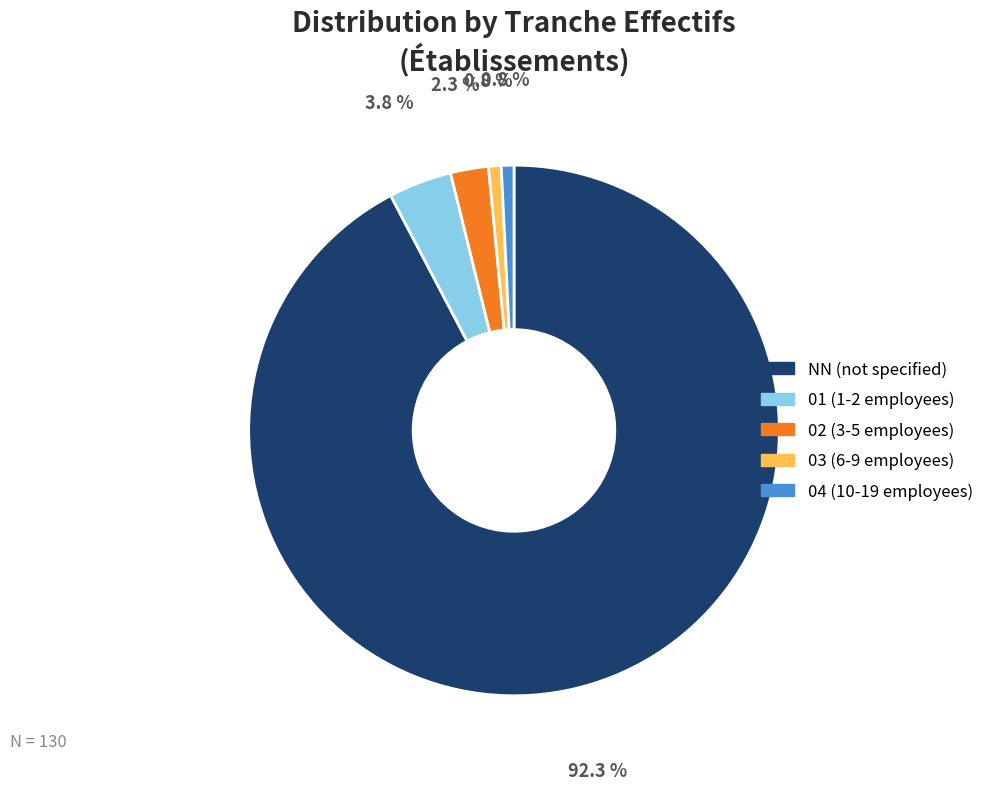

Do 02 and NN together represent more than half of the pie?

Yes